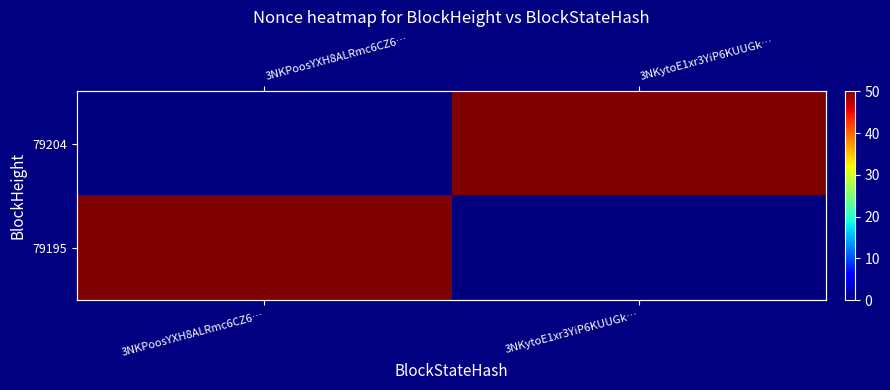

What is the greatest value displayed?

50